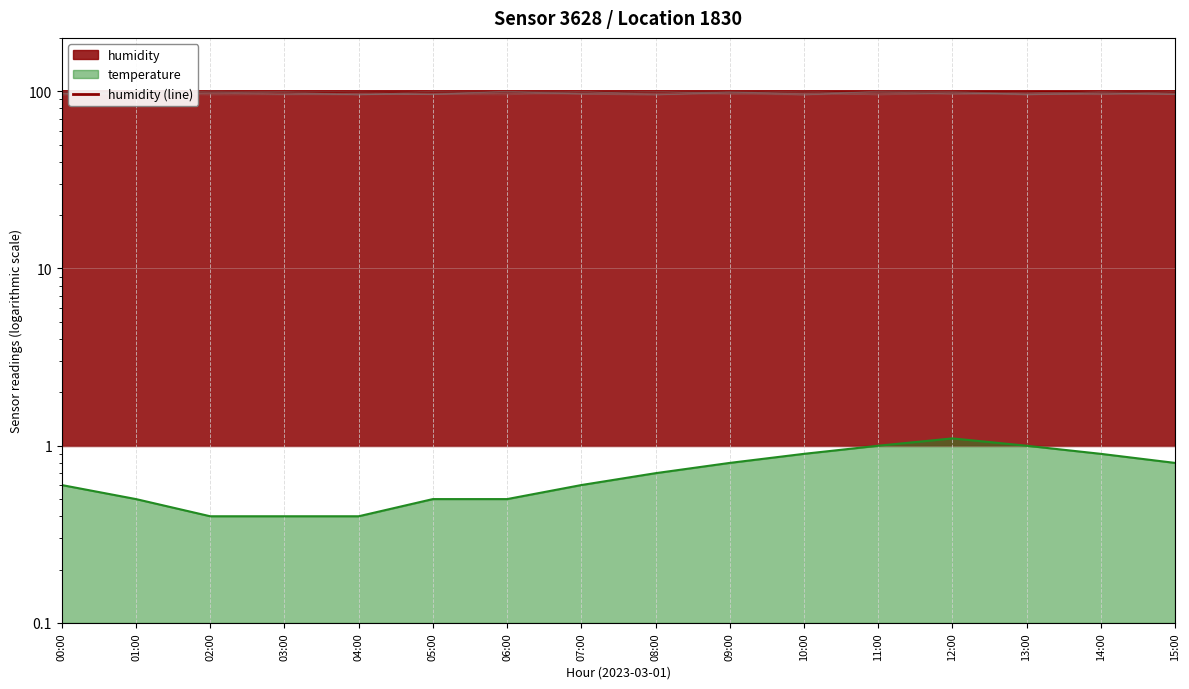

List the labels in order of value, largest first.

12:00, 11:00, 13:00, 10:00, 14:00, 09:00, 15:00, 08:00, 00:00, 07:00, 01:00, 05:00, 06:00, 02:00, 03:00, 04:00